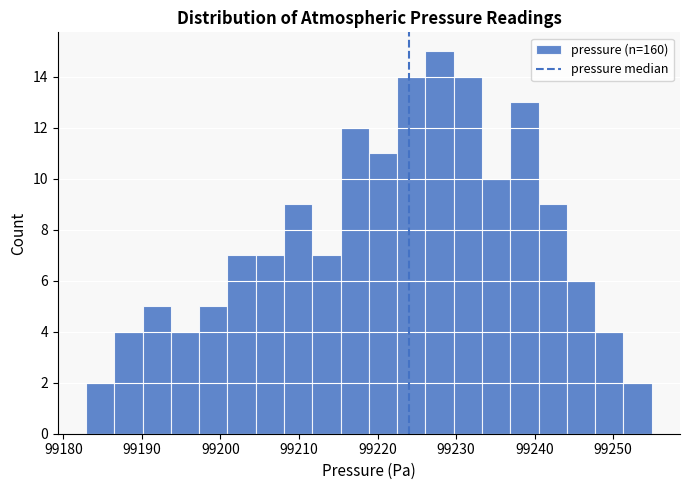

Read against the x-axis, roughly where is the centre of the tallest bar?

99228